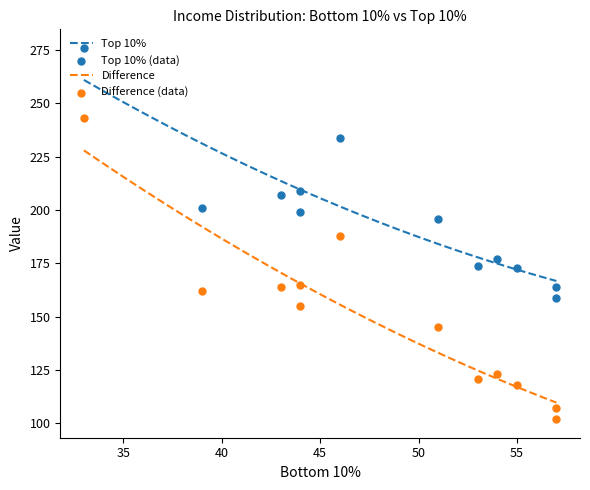

Which series reaches the minimum Y coordinate?

Difference